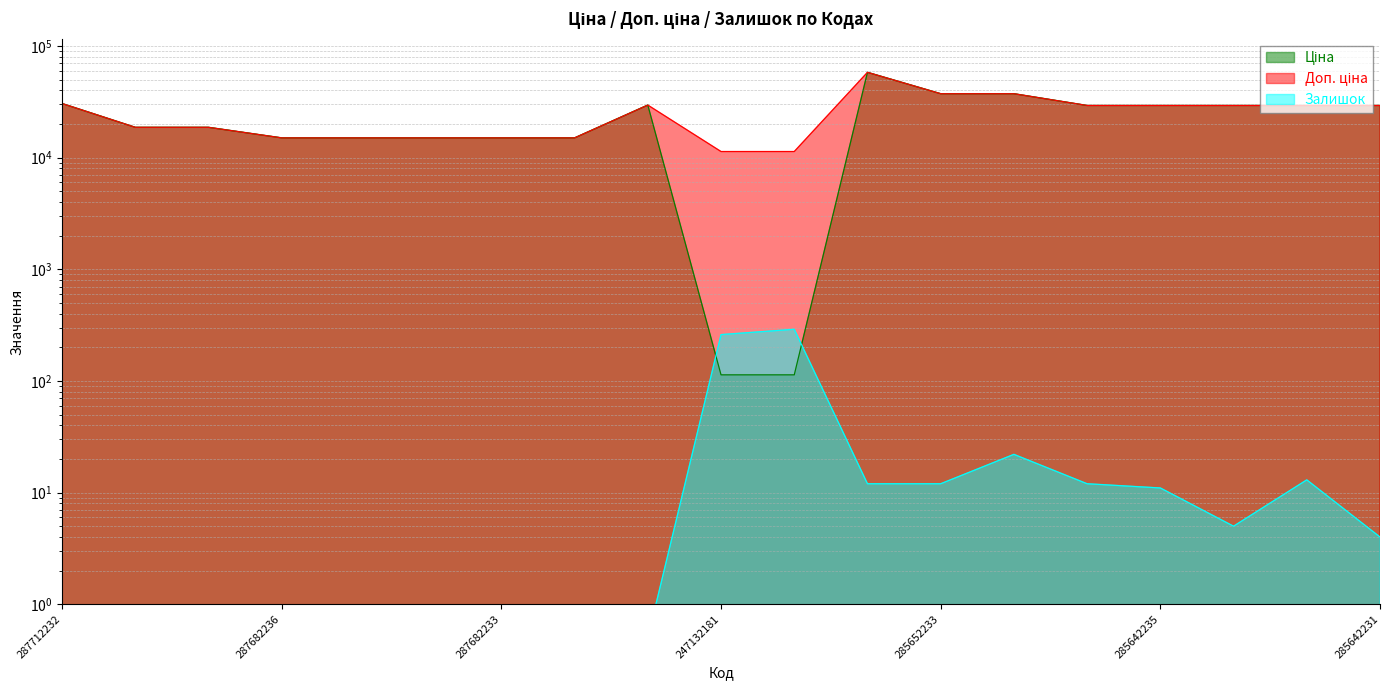

In Доп. ціна, how many points are higher than both neighbors (excluding endpoints)?

2